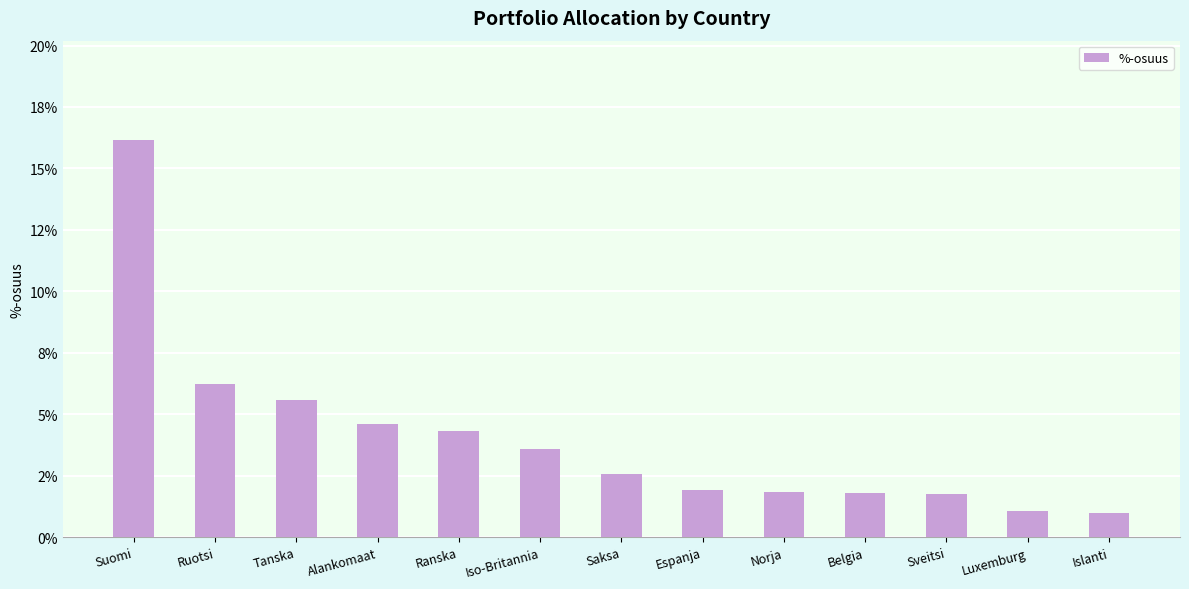

What is the label of the 12th bar from the left?

Luxemburg